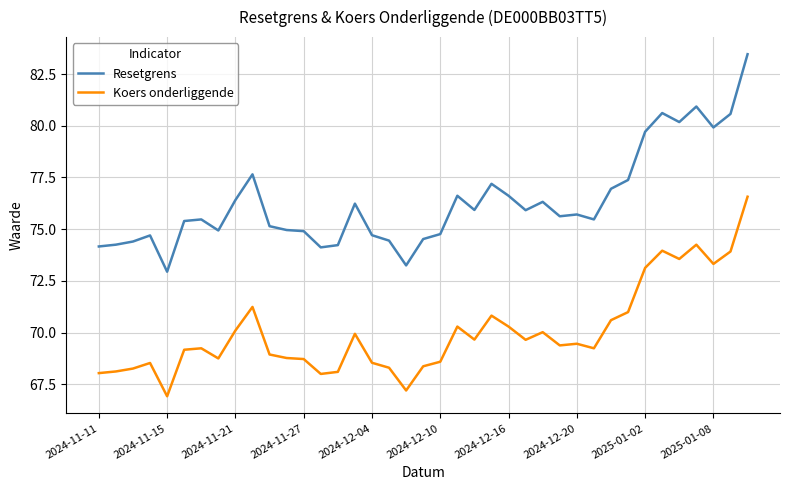

What is the minimum value shown in the chart?

66.9